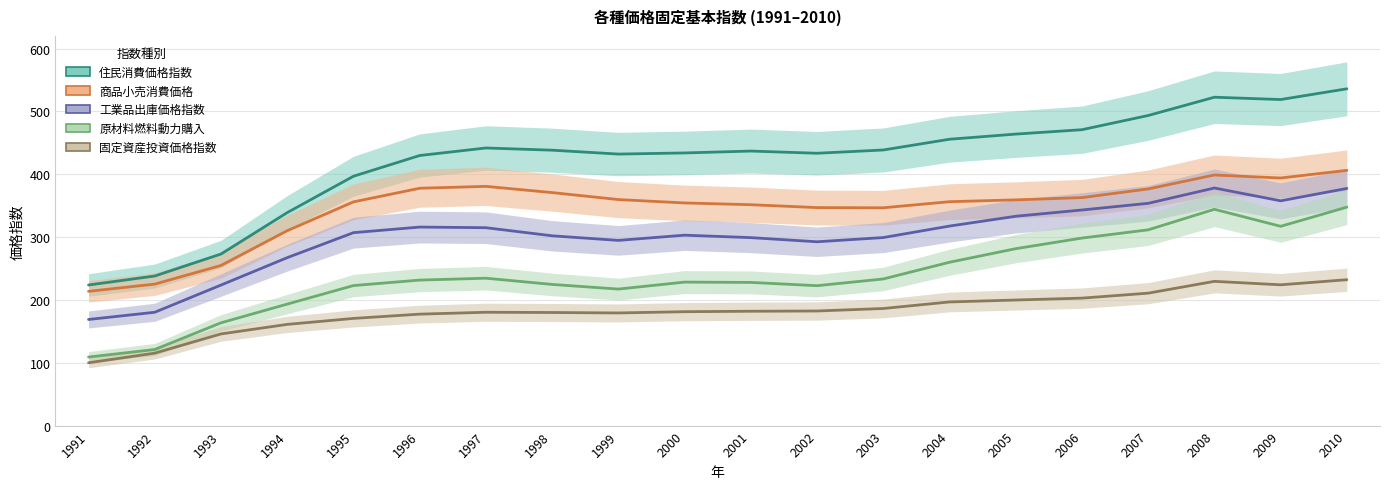

In 住民消費価格指数, how many points are lower than both neighbors (excluding endpoints)?

3